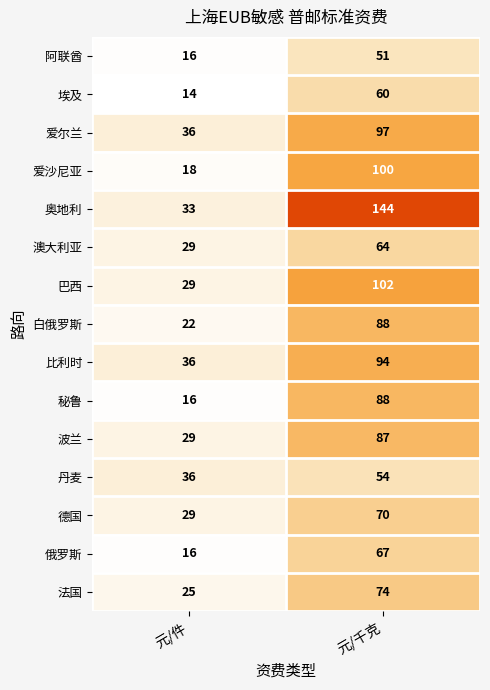

How many distinct data groups are displayed?

15